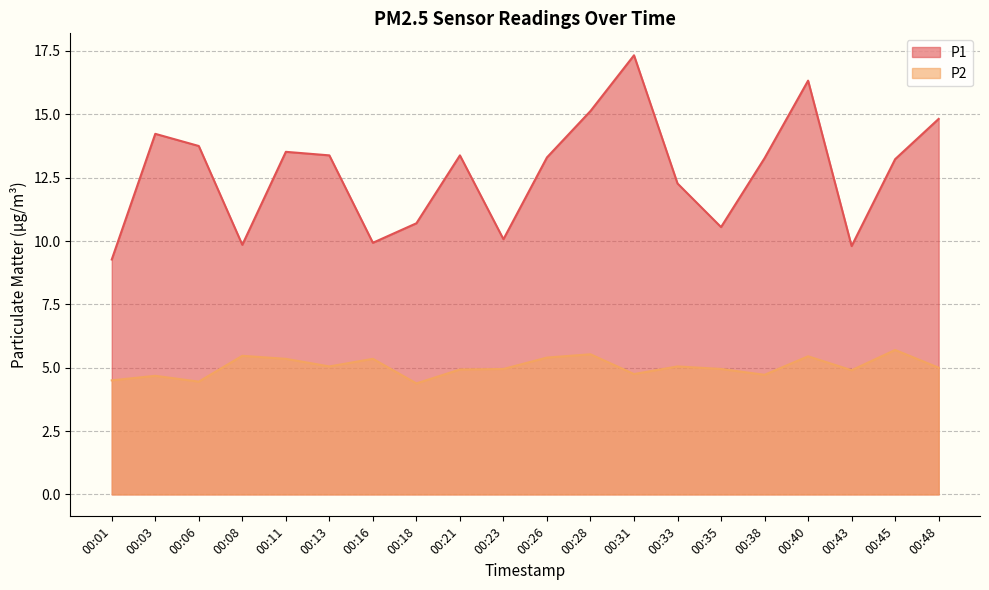

Reading right to left, extract all data points from this chart.

P1: 14.8	13.2	9.8	16.3	13.3	10.6	12.3	17.3	15.1	13.3	10.1	13.4	10.7	9.9	13.4	13.5	9.8	13.8	14.2	9.3
P2: 5.0	5.7	4.9	5.5	4.7	5.0	5.0	4.8	5.5	5.4	5.0	4.9	4.4	5.3	5.0	5.3	5.5	4.5	4.7	4.5